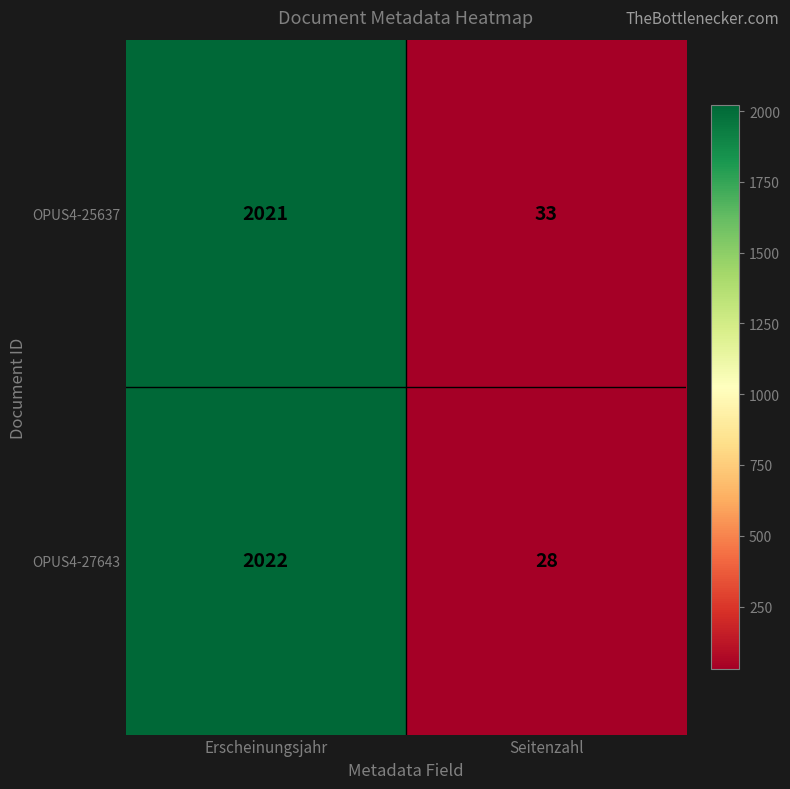

What is the sum of all OPUS4-27643 values?

2050